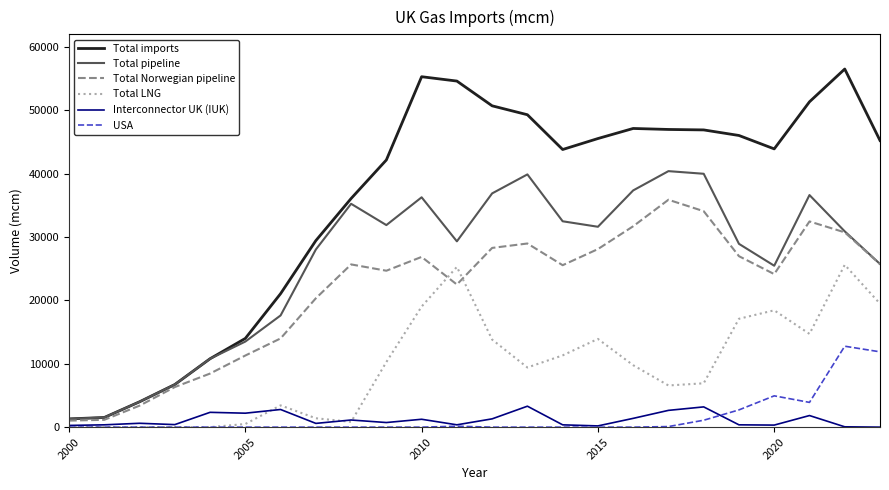

List the series in order of their peak value, lowest first.

Interconnector UK (IUK), USA, Total LNG, Total Norwegian pipeline, Total pipeline, Total imports